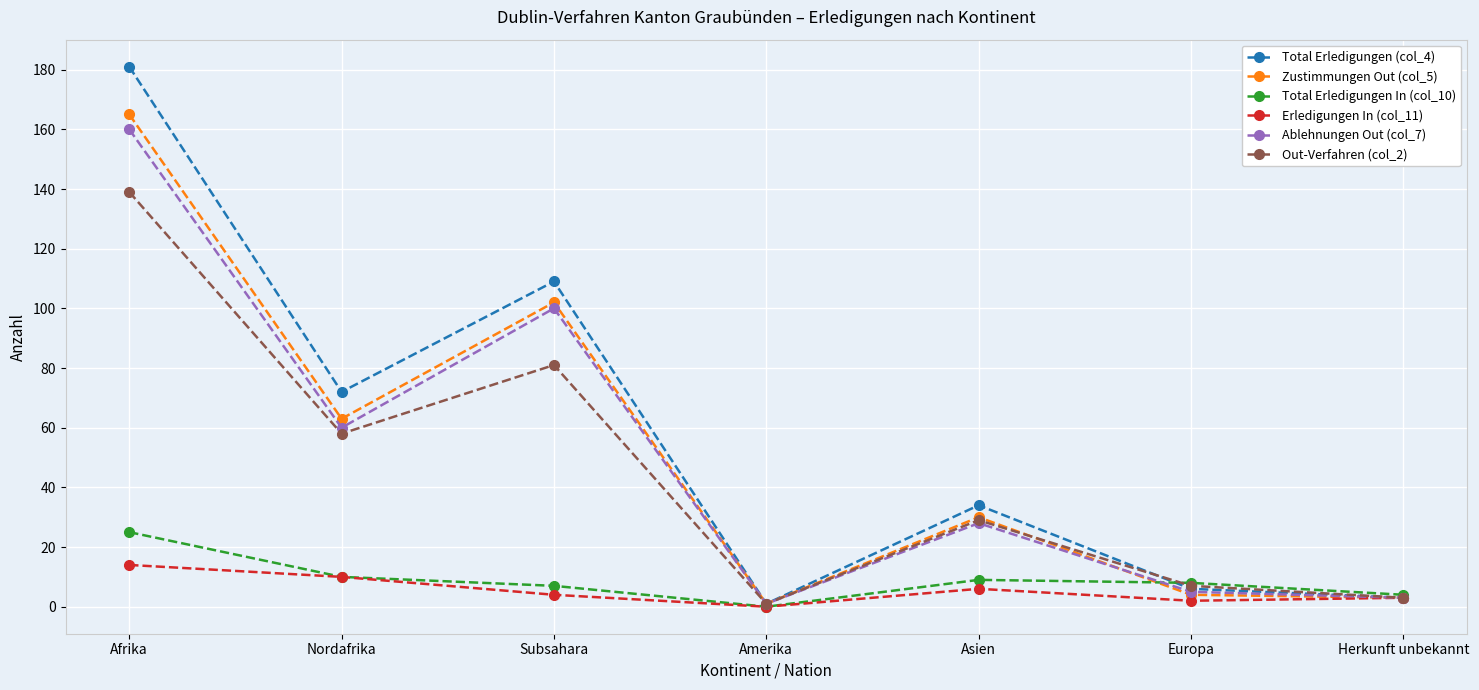

What position from the right is Asien?

3